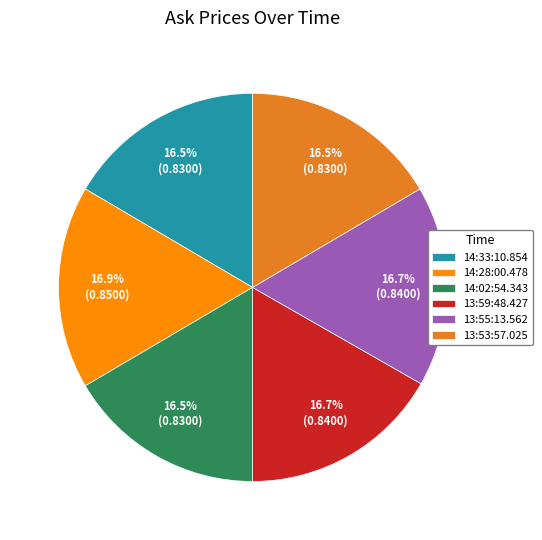

How much of the chart is everything except 13:59:48.427?

83.3%